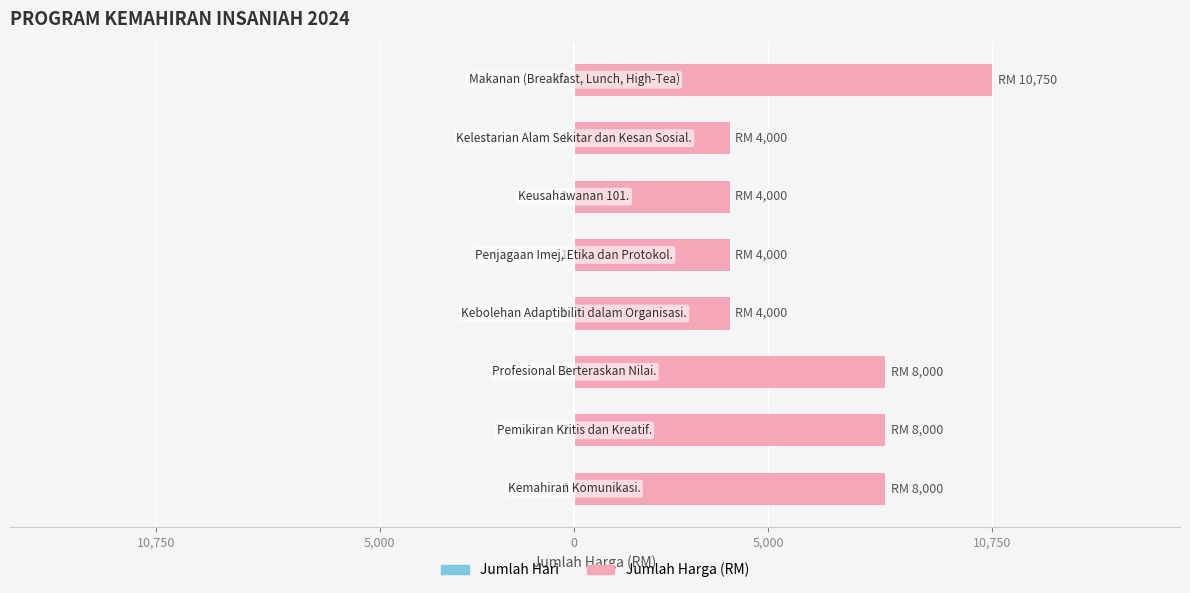

Between 0 and 6, which is larger?

6